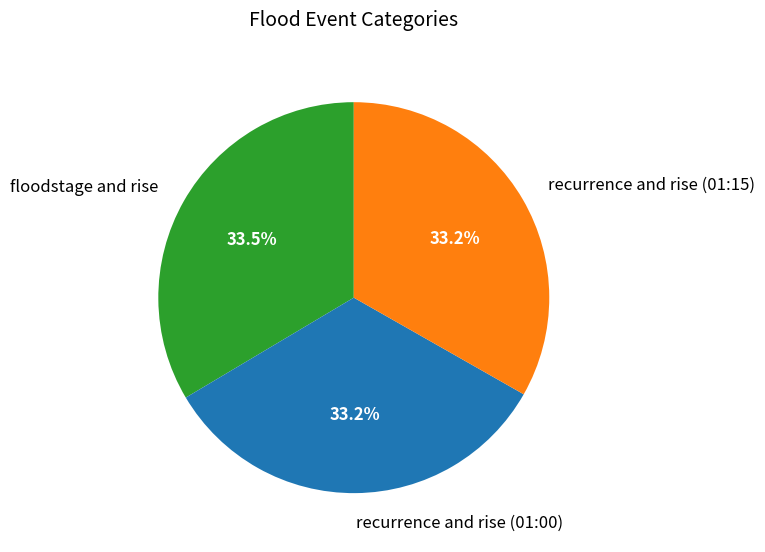

Count the number of slices in the pie.

3